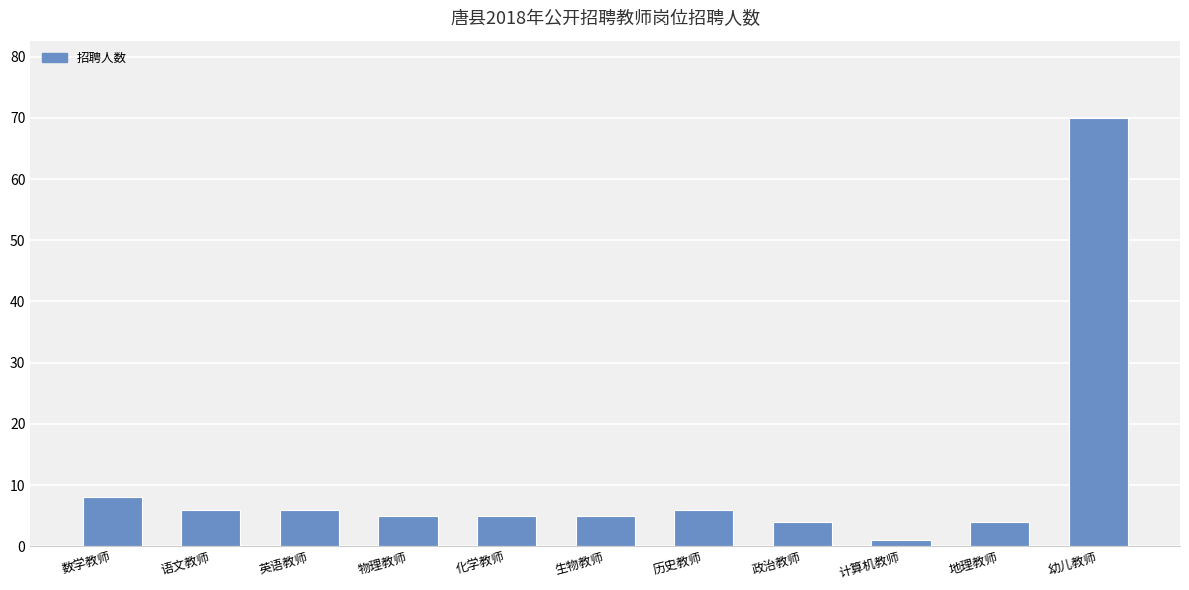

What is the average value?

11